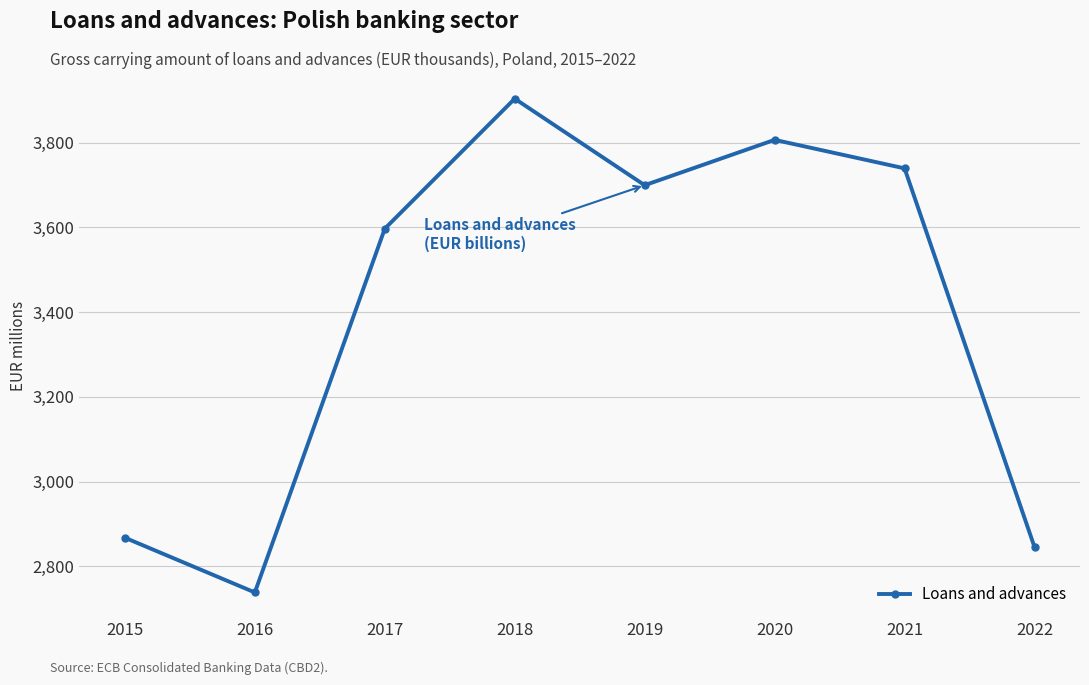

Reading right to left, extract all data points from this chart.

2845.5	3739.3	3806.6	3699.5	3903.7	3596.9	2738.4	2867.6